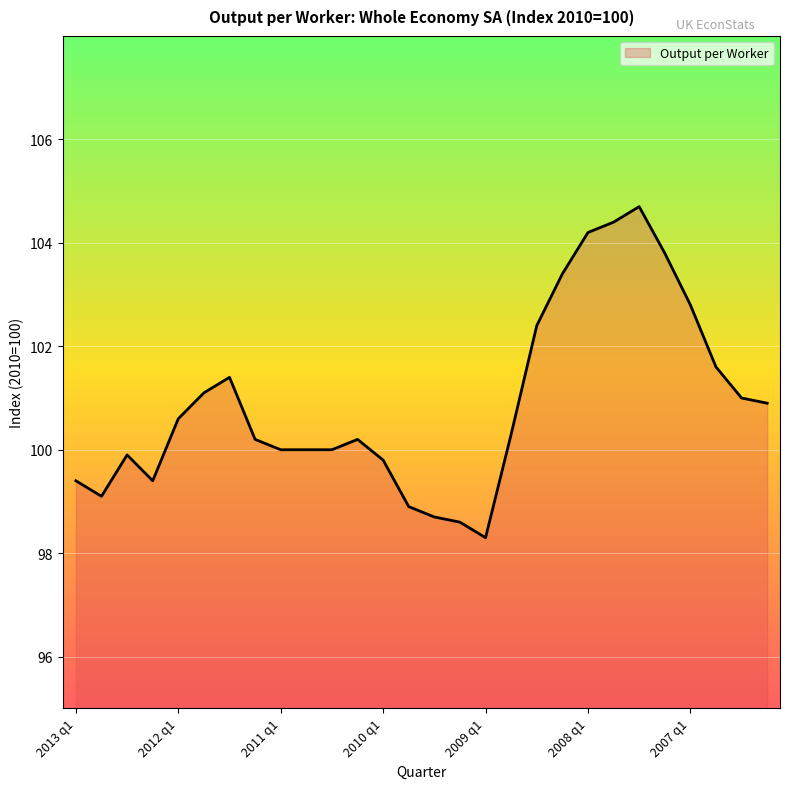

What is the greatest value displayed?

104.7